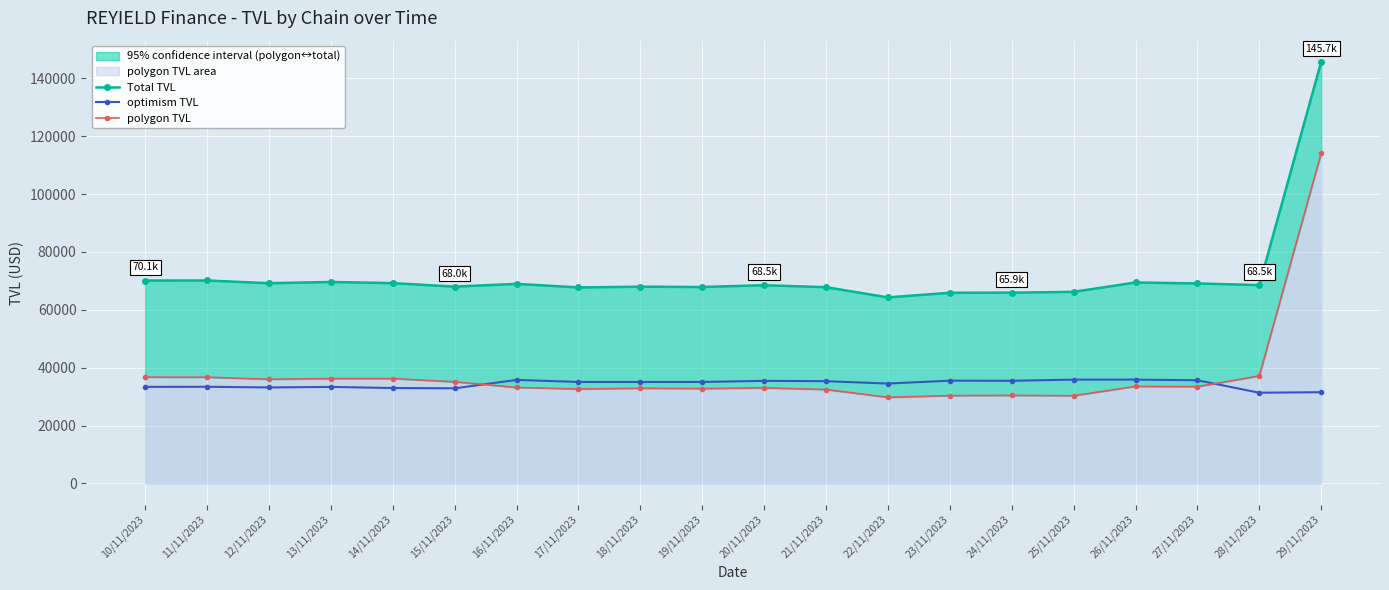

What are all the series names shown in the legend?

Total TVL, optimism TVL, polygon TVL